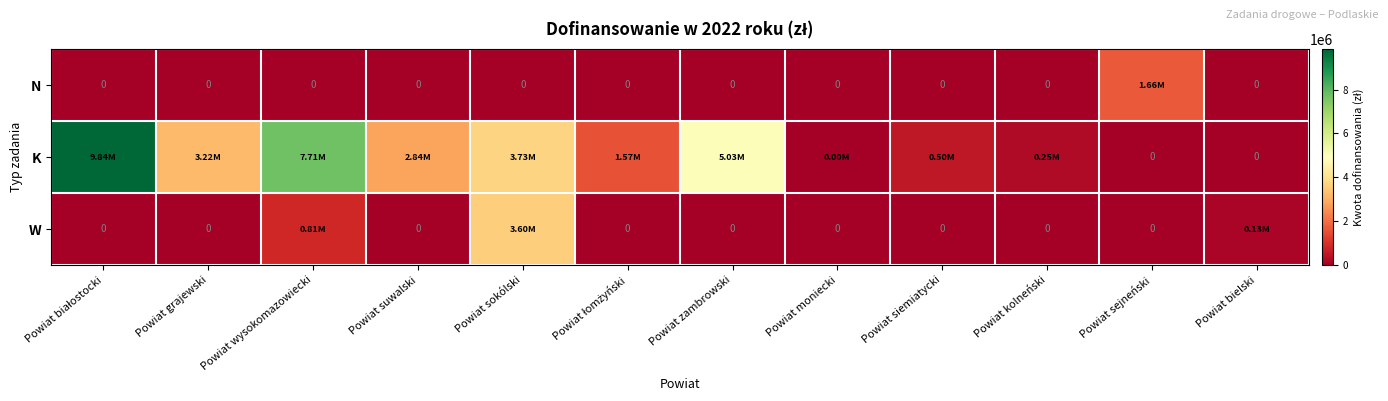

How many data points does each series have?

12